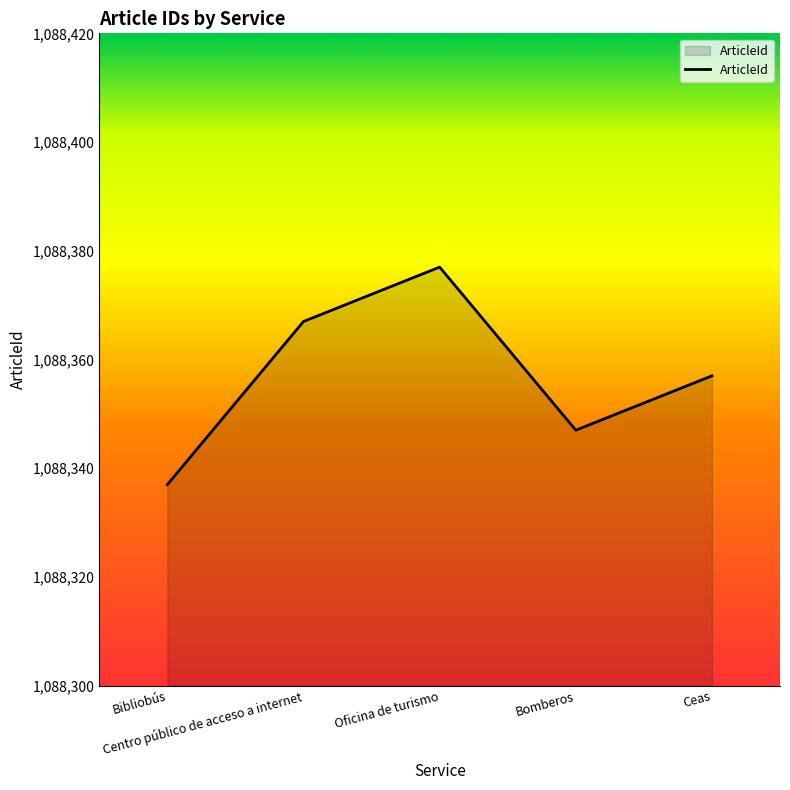

Between Bomberos and Bibliobús, which is larger?

Bomberos